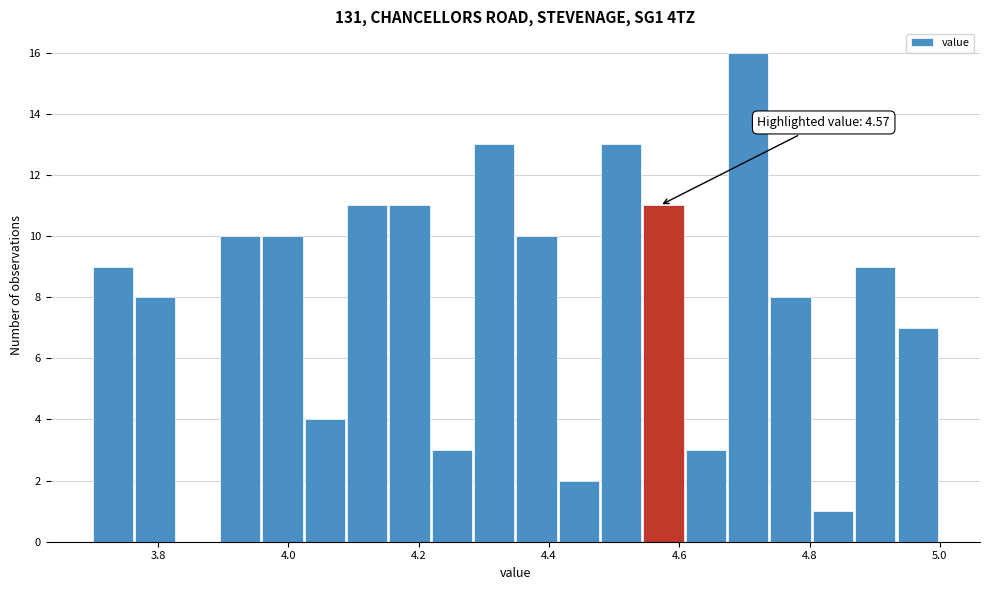

Read against the x-axis, roughly where is the centre of the tallest bar?

4.70